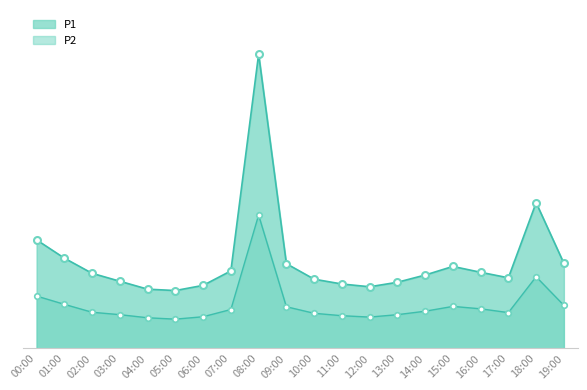

True or false: P1 and P2 cross at least once.

False